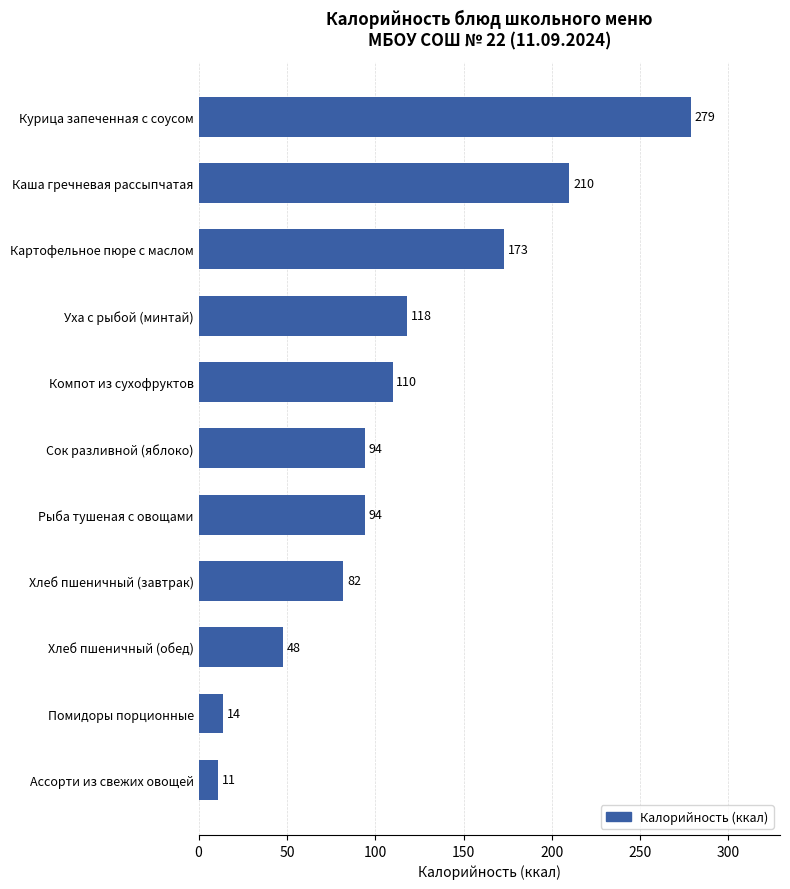

Does the chart contain stacked bars?

No